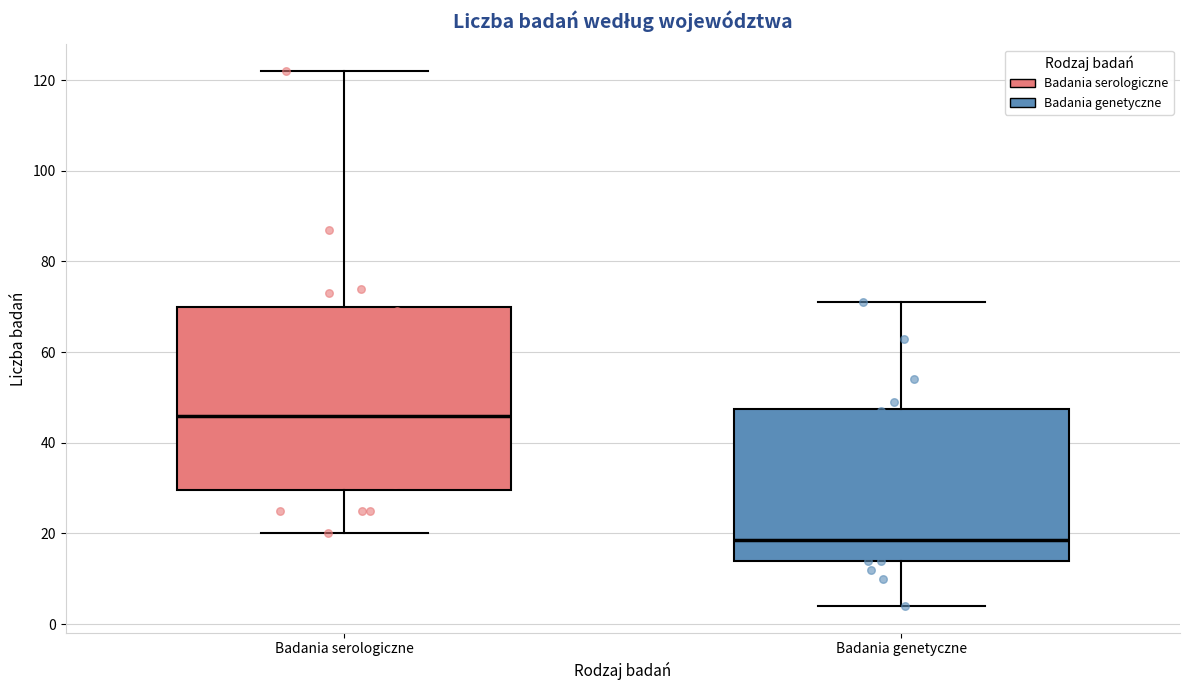

Reading left to right, read every box against the y-axis: the position of its median line, the range the box covers, and the ends of its whiskers. The values are not printed on the chart, so give them approximately, as read against the axis.

Badania serologiczne: median 46, box 30 to 70, whiskers 20 to 122
Badania genetyczne: median 18, box 14 to 48, whiskers 4 to 72